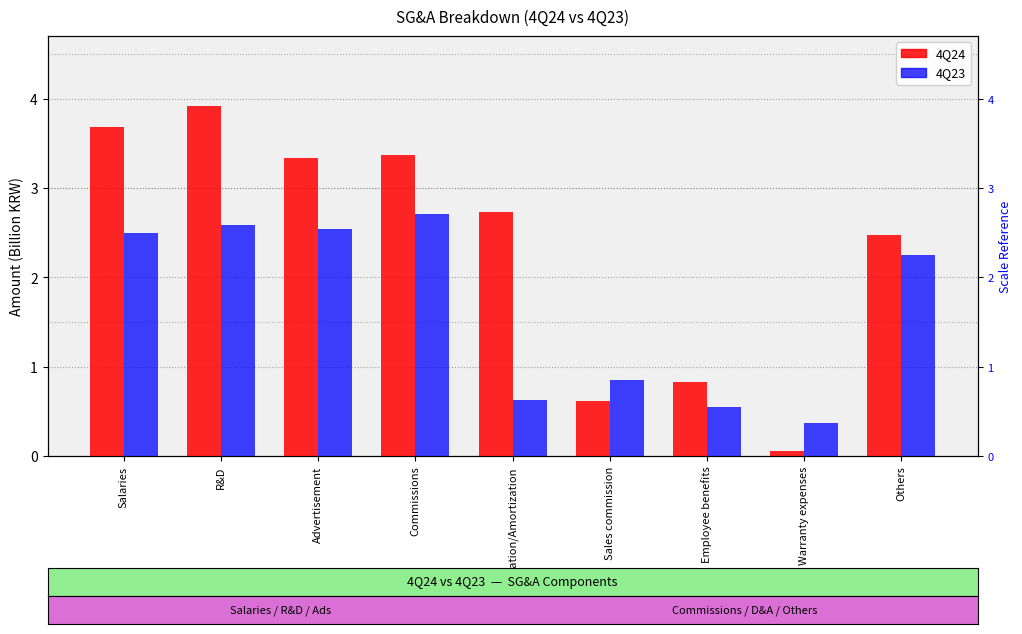

Rank the series by their average value, from lowest to highest.

4Q23, 4Q24